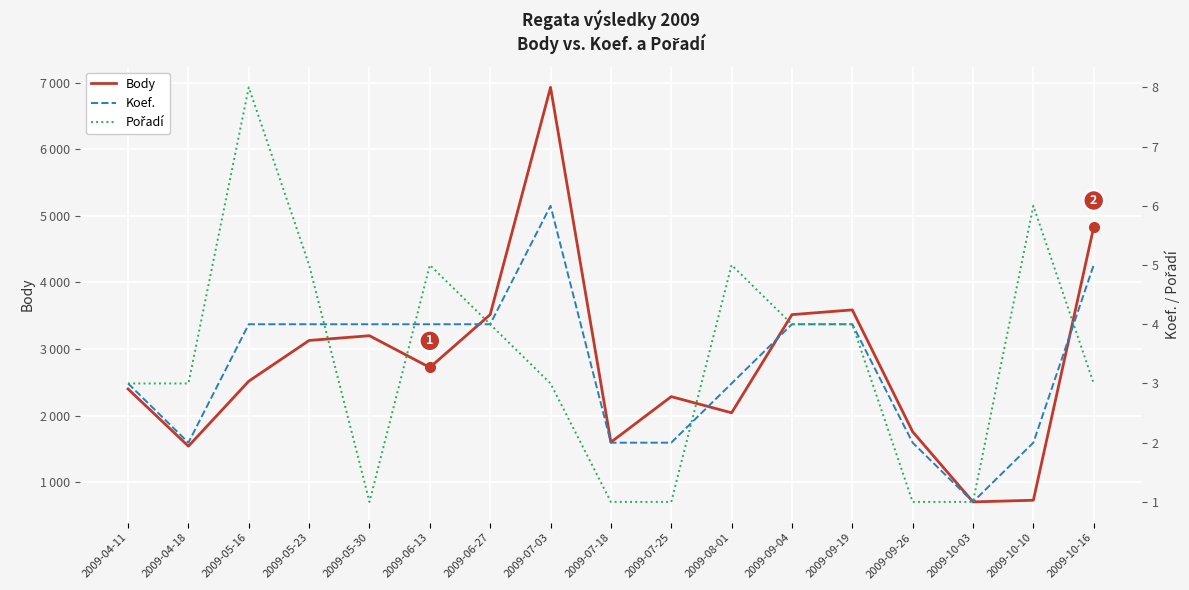

How many values in the Body series are below 2517?

8